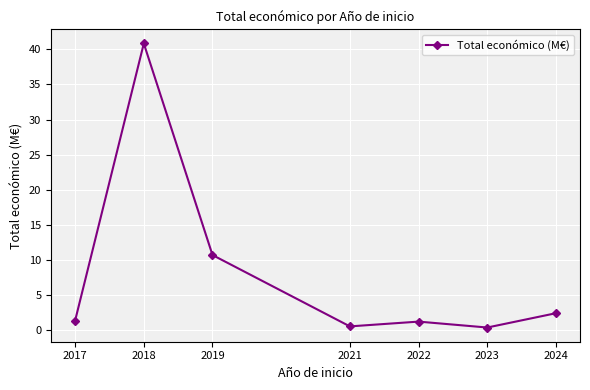

Count the number of categories in the chart.

7